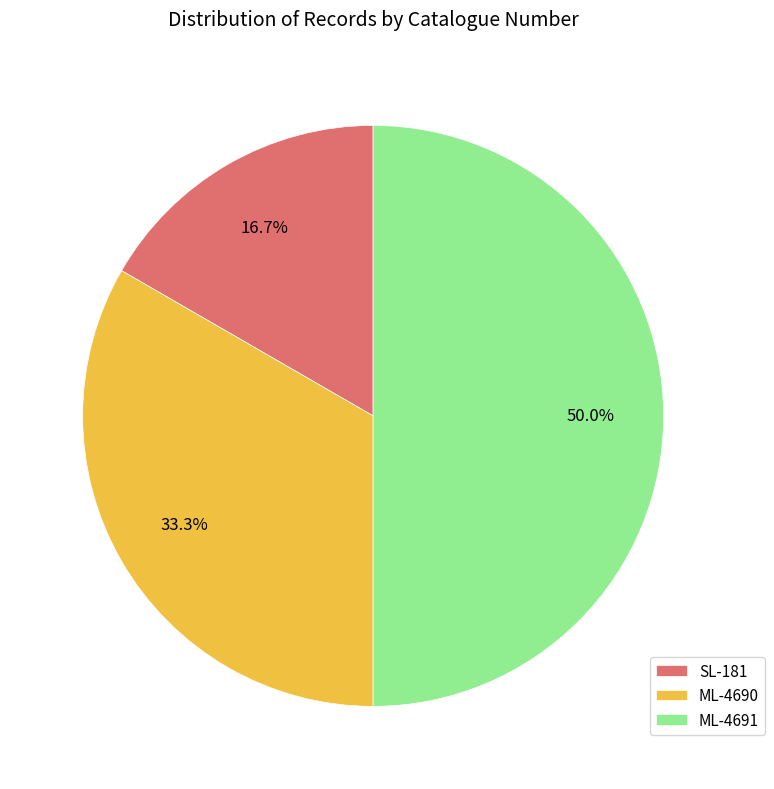

What is the smallest slice in the pie chart?

SL-181